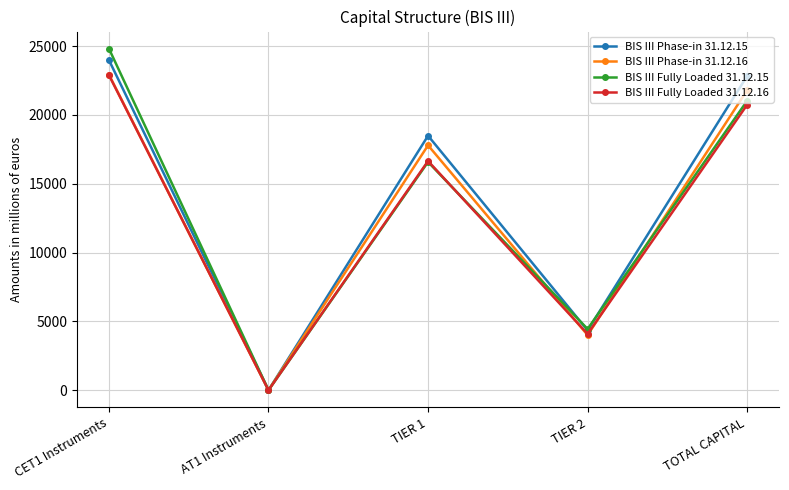

Count the number of data series in this chart.

4